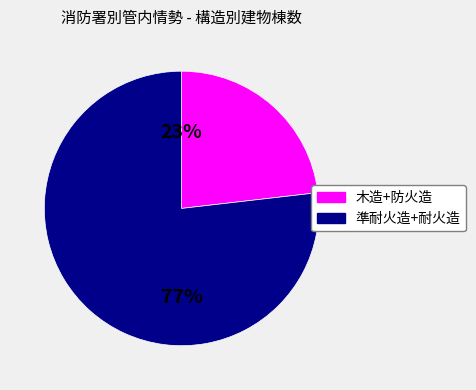

Count the number of slices in the pie.

2